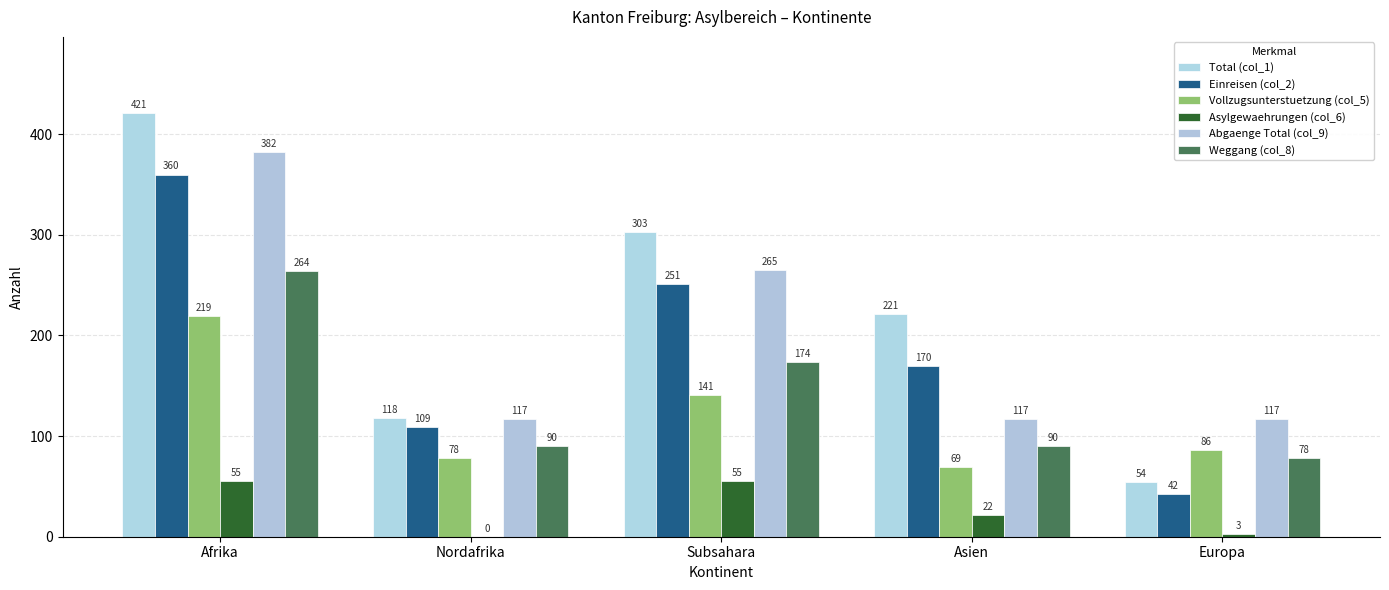

What is the sum of the Einreisen (col_2) values at Afrika and Europa?

402